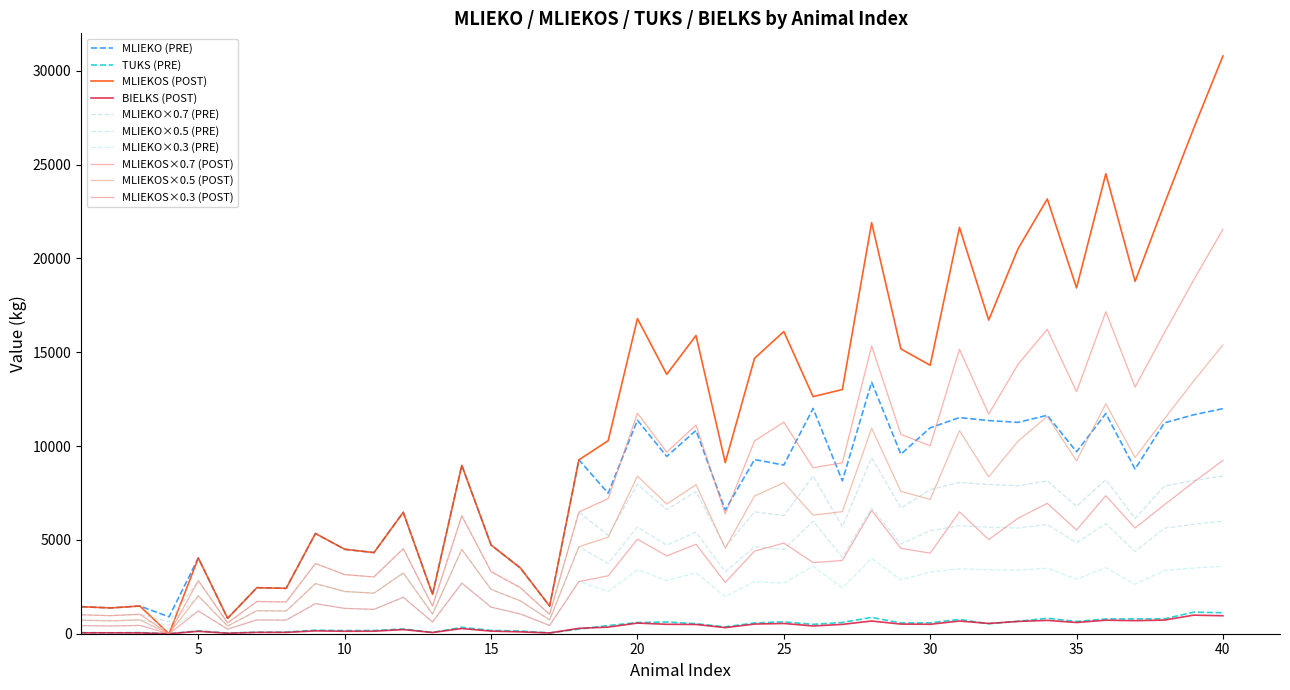

Does the chart have visible grid lines?

No